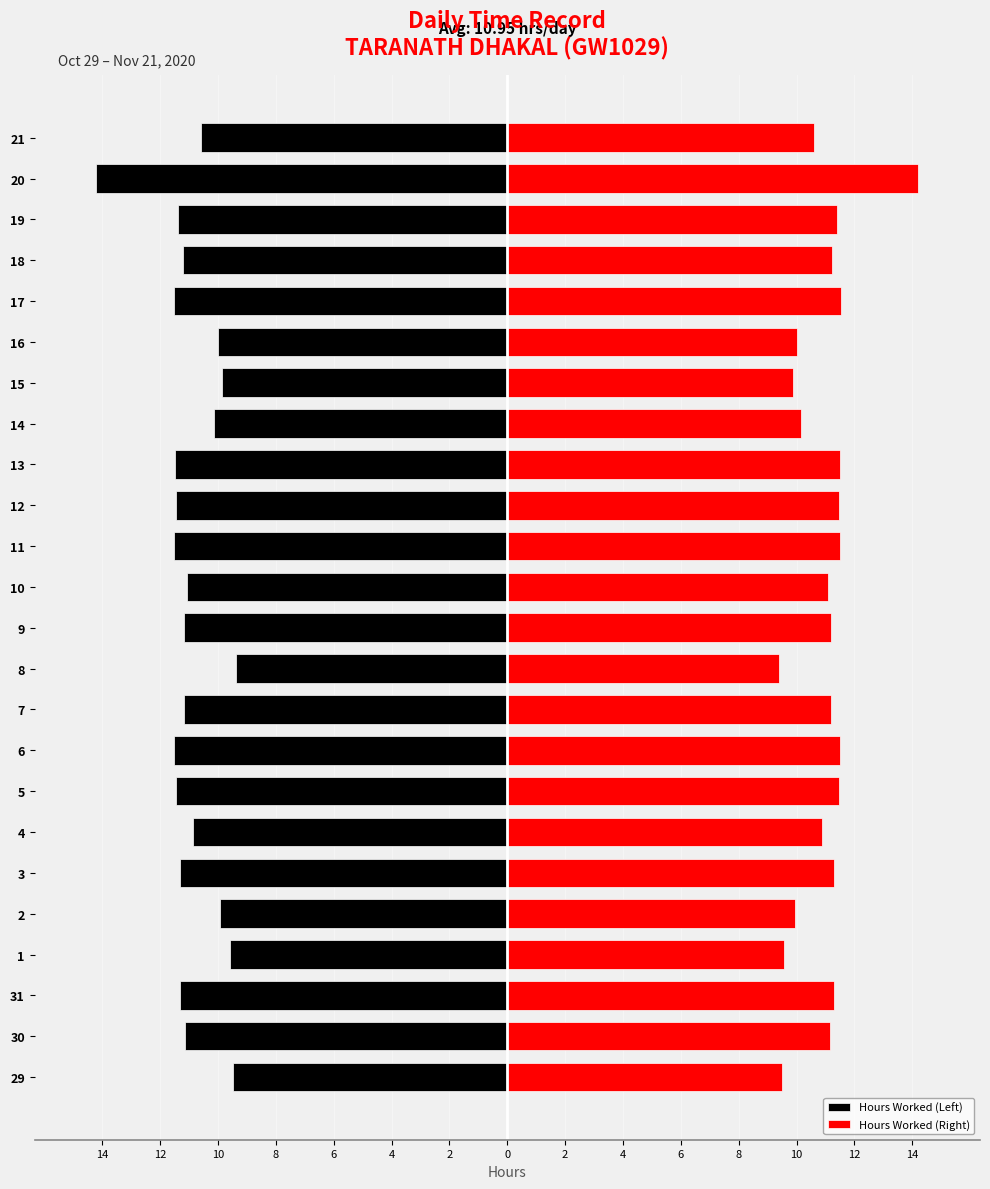

Rank the series by their average value, from lowest to highest.

Hours Worked (Left), Hours Worked (Right)